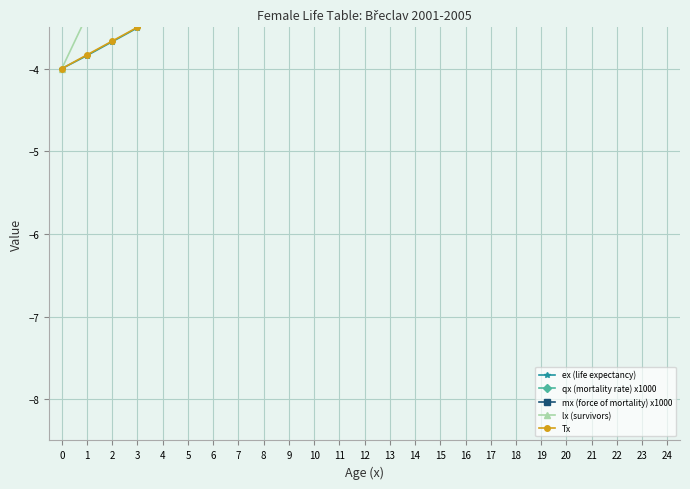

Which series has the largest range (max minus min)?

mx (force of mortality) x1000